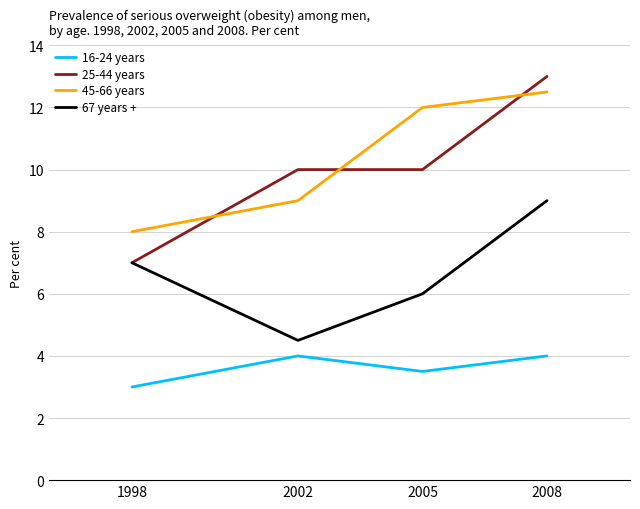

True or false: 25-44 years and 16-24 years intersect in this chart.

False